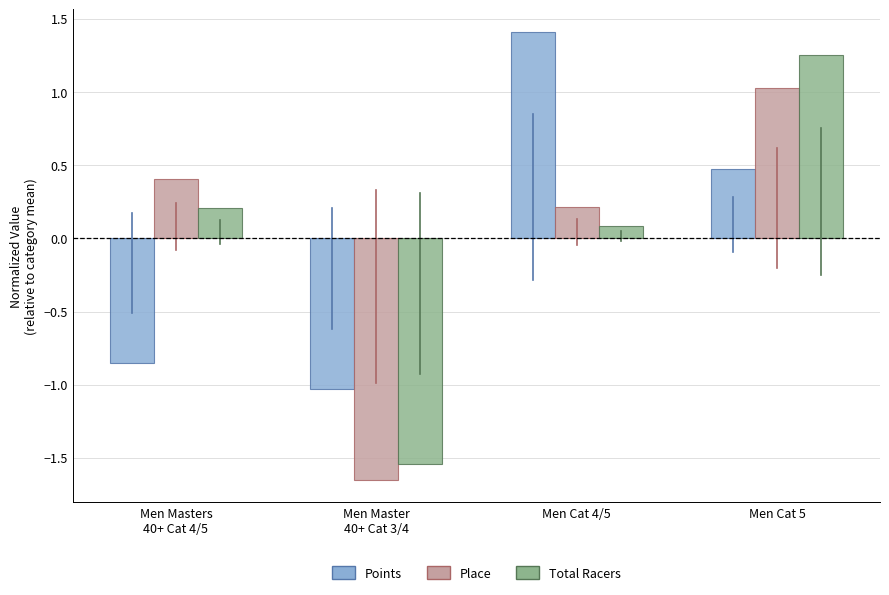

At which label does Points reach its minimum?

Men Master
40+ Cat 3/4